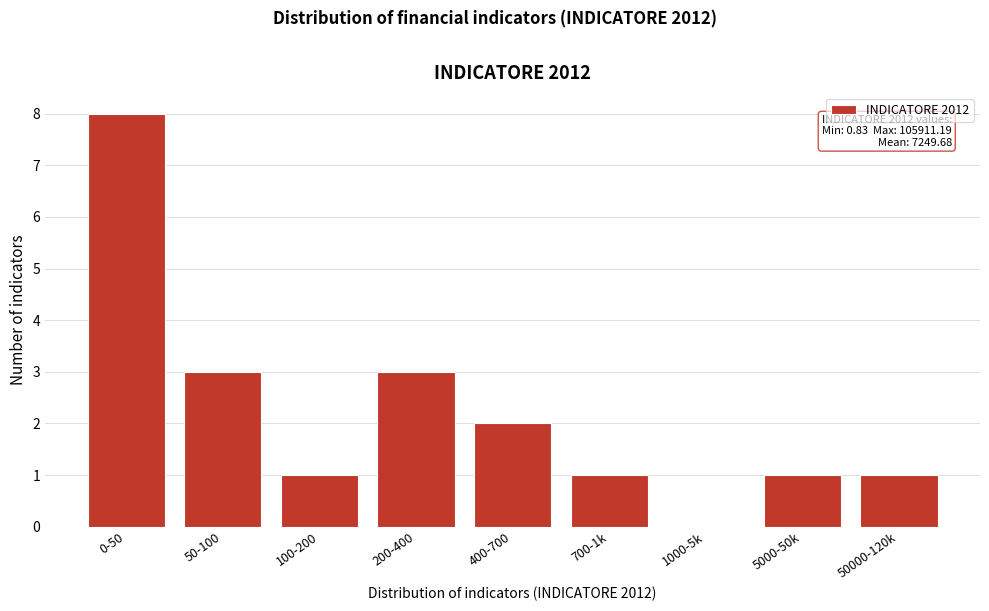

Reading right to left, extract all data points from this chart.

50000-120k=1	5000-50k=1	1000-5k=0	700-1k=1	400-700=2	200-400=3	100-200=1	50-100=3	0-50=8